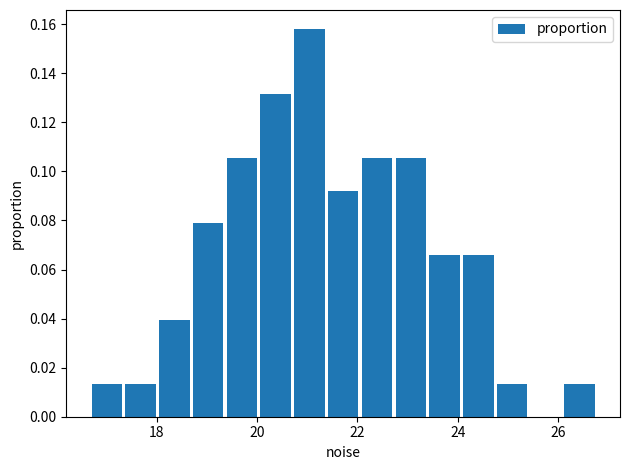

Around what value on the x-axis is the tallest bar? Give the approximate position of its centre, as read against the axis.

21.0